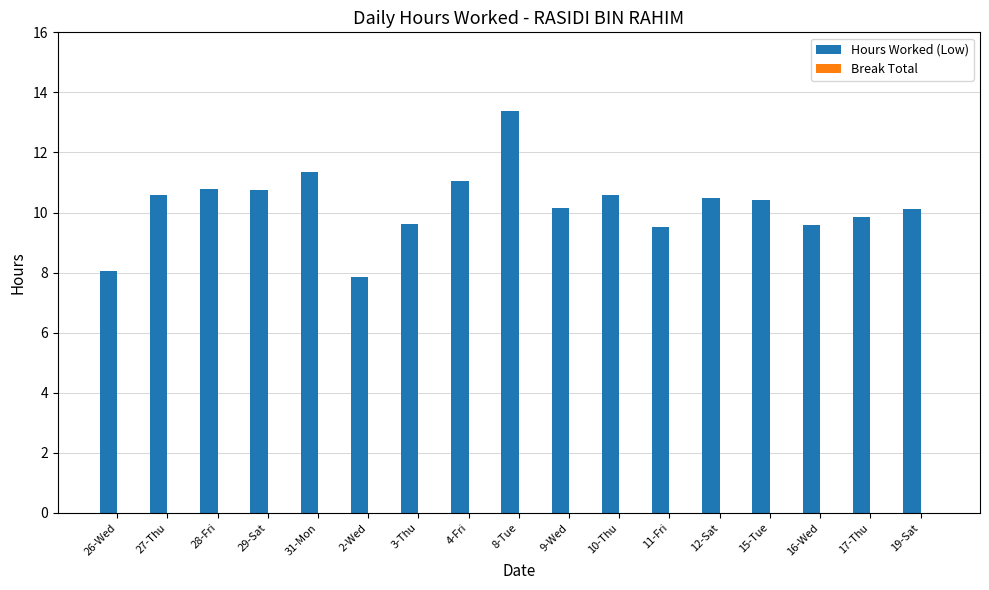

Is it true that the value at 2-Wed is 7.9?

True